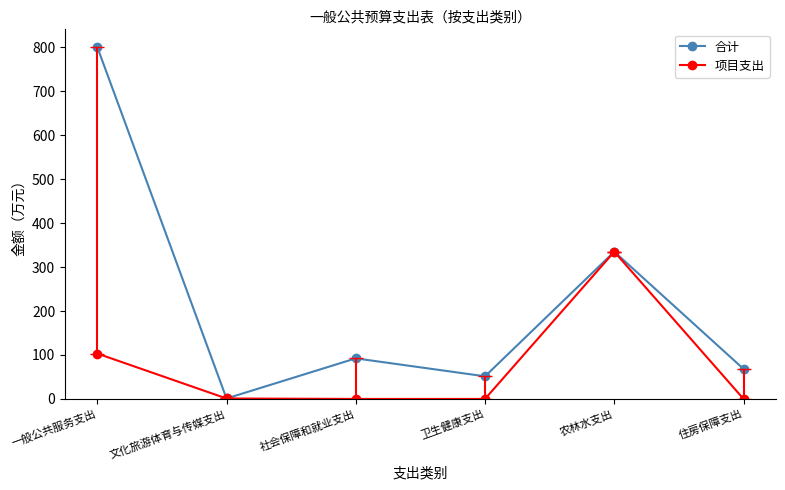

Reading right to left, list all the values displayed in this chart.

合计: 68.1	334.9	51.4	92.3	1.0	800.7
项目支出: 0.0	334.9	0.0	0.0	1.0	103.3